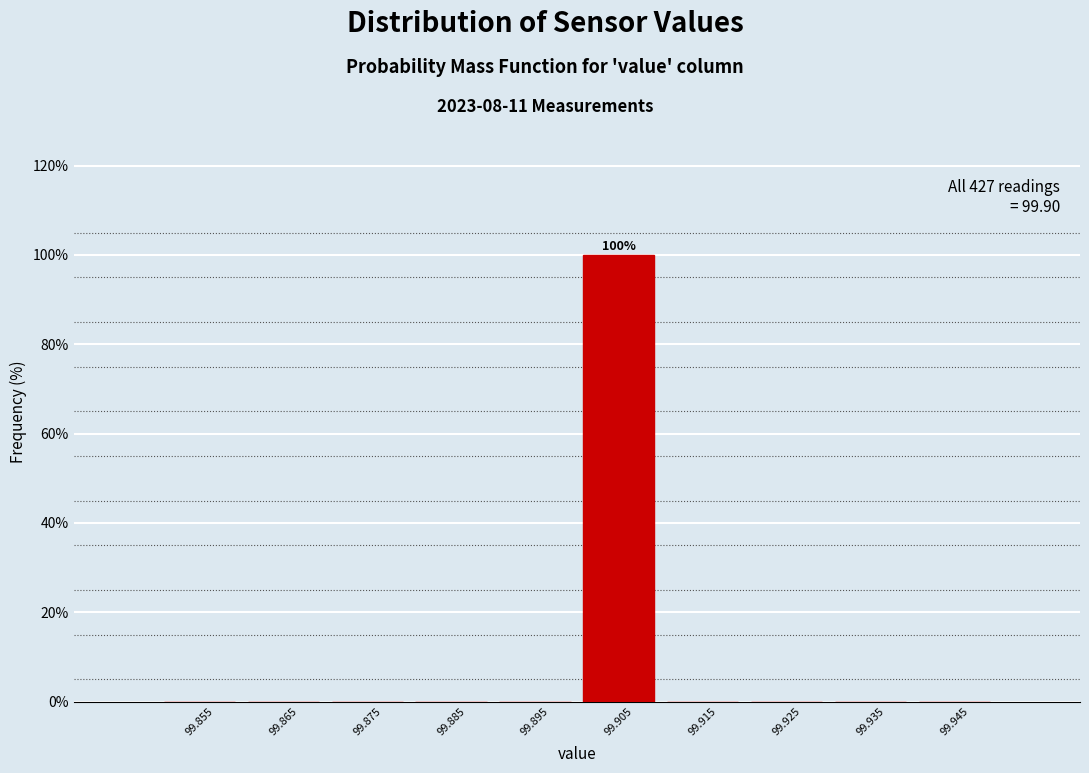

Which range on the x-axis has the tallest bar?

99.90 to 99.91